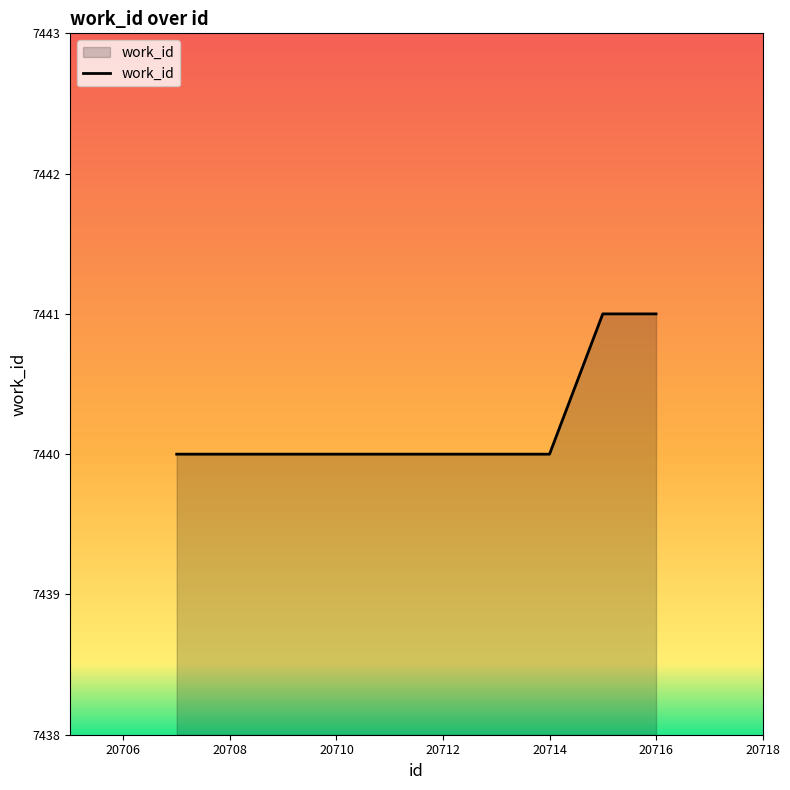

What is the greatest value displayed?

7441